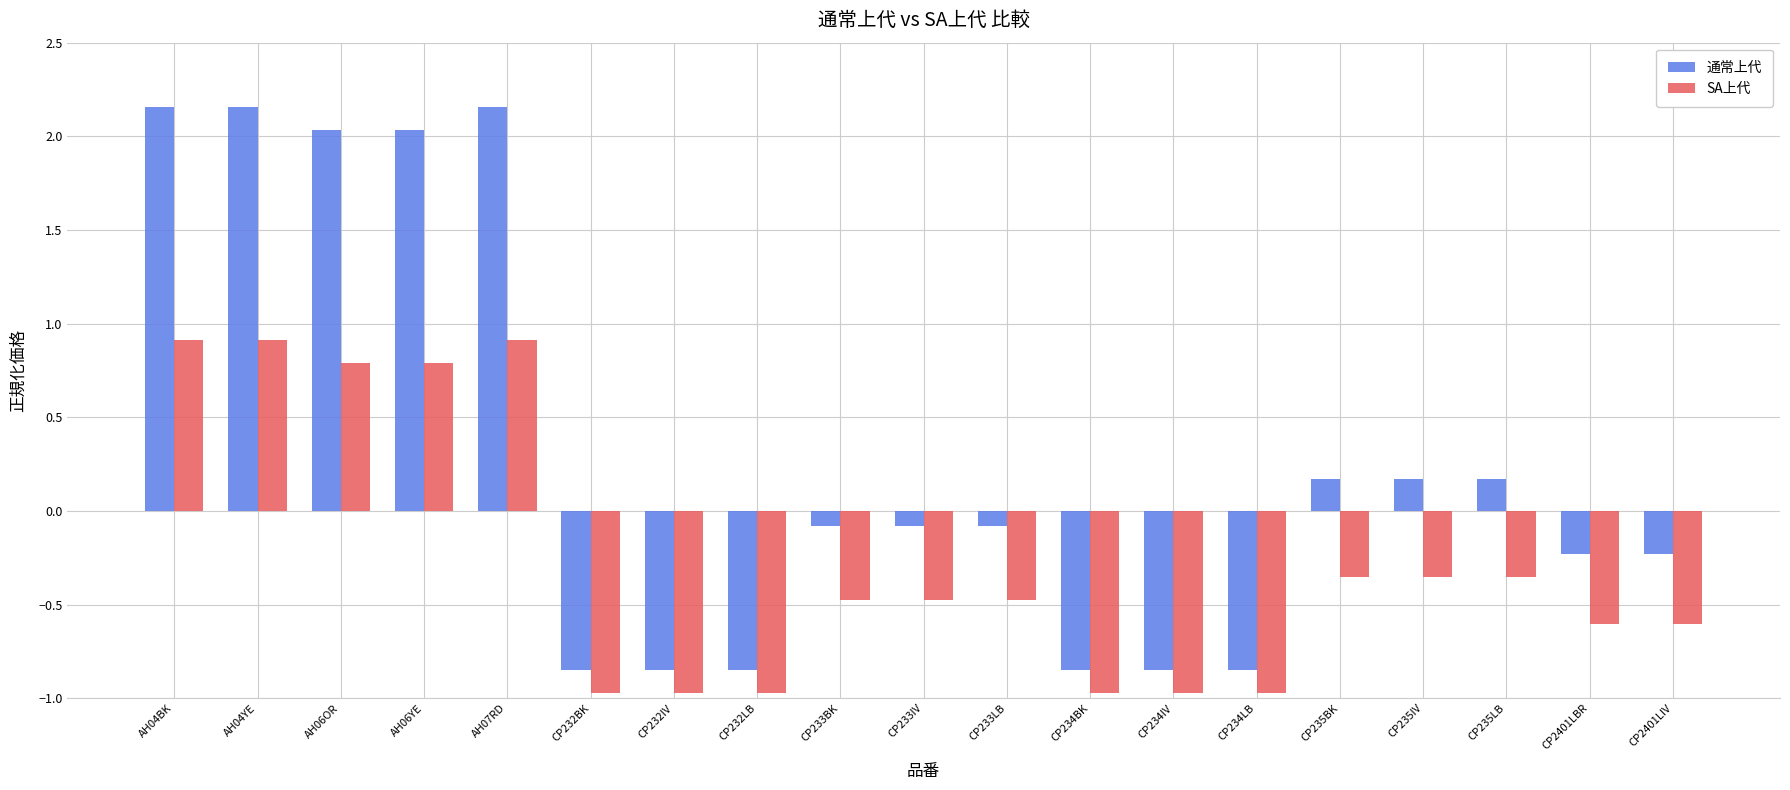

What is the difference between the highest and lowest values at CP234BK?

0.1